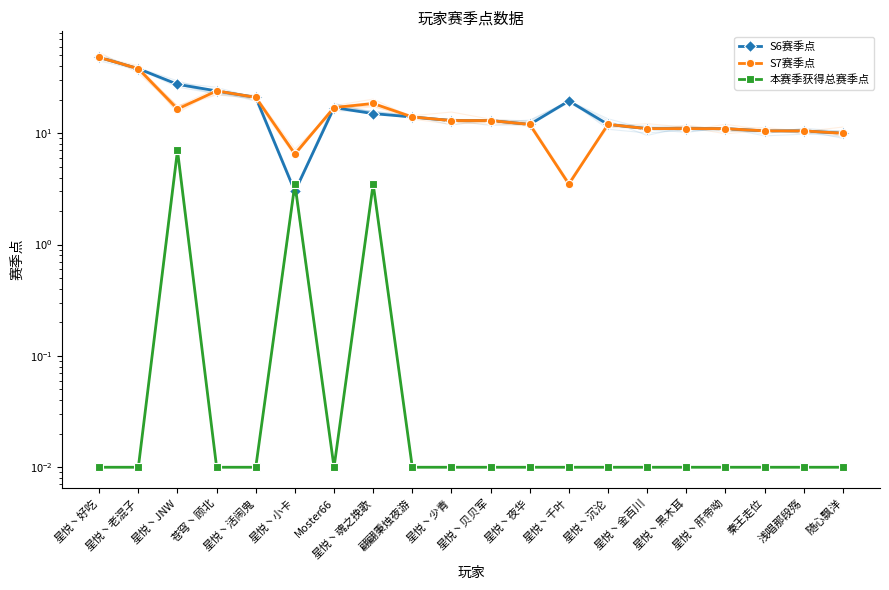

True or false: S7赛季点 and 本赛季获得总赛季点 cross at least once.

False